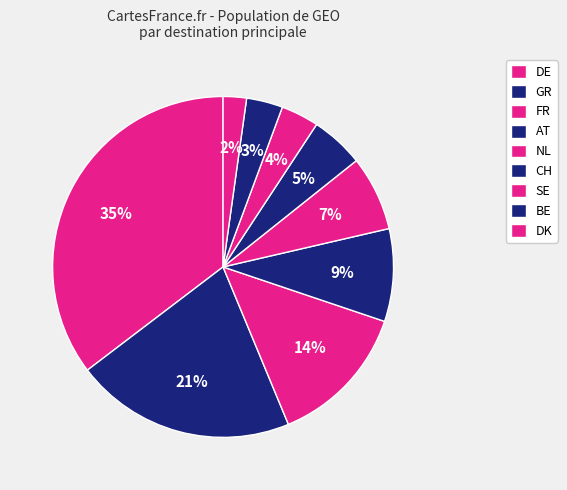

Is there any slice that represents more than half of the pie?

No